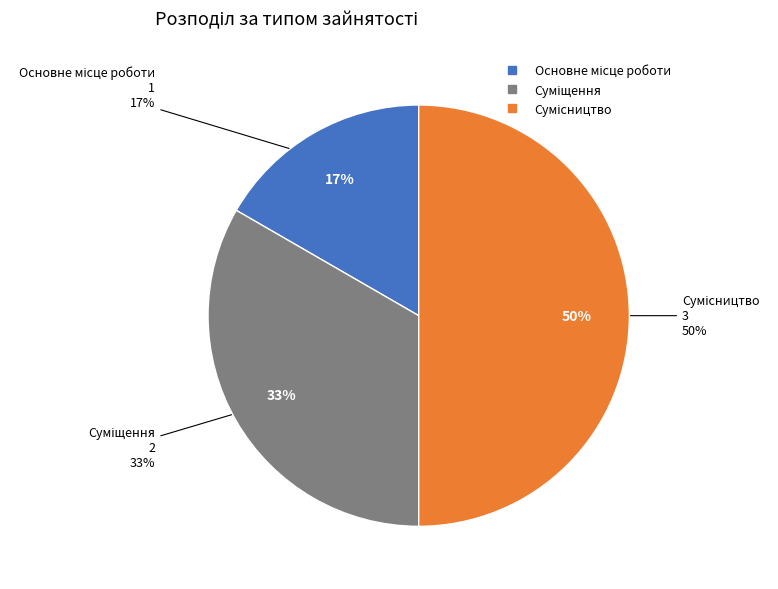

Which slice is the largest?

Сумісництво